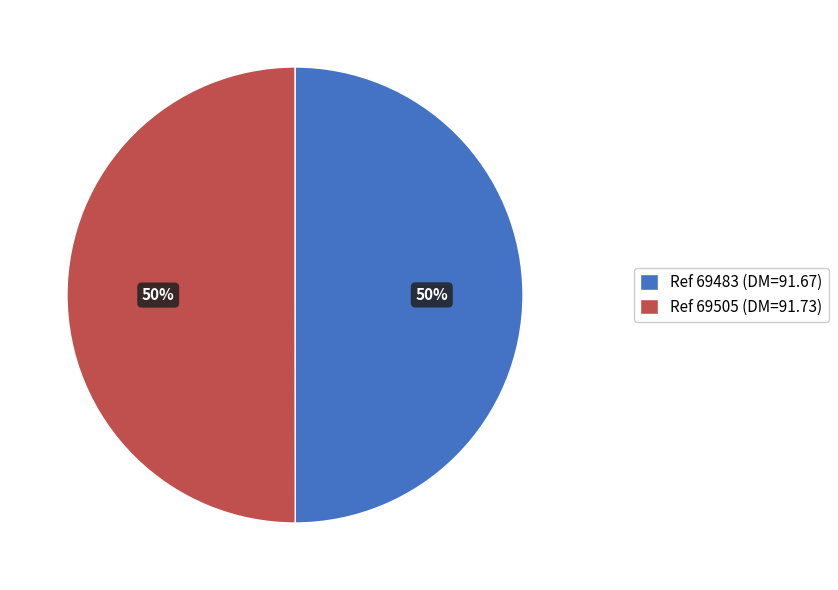

Count the number of slices in the pie.

2